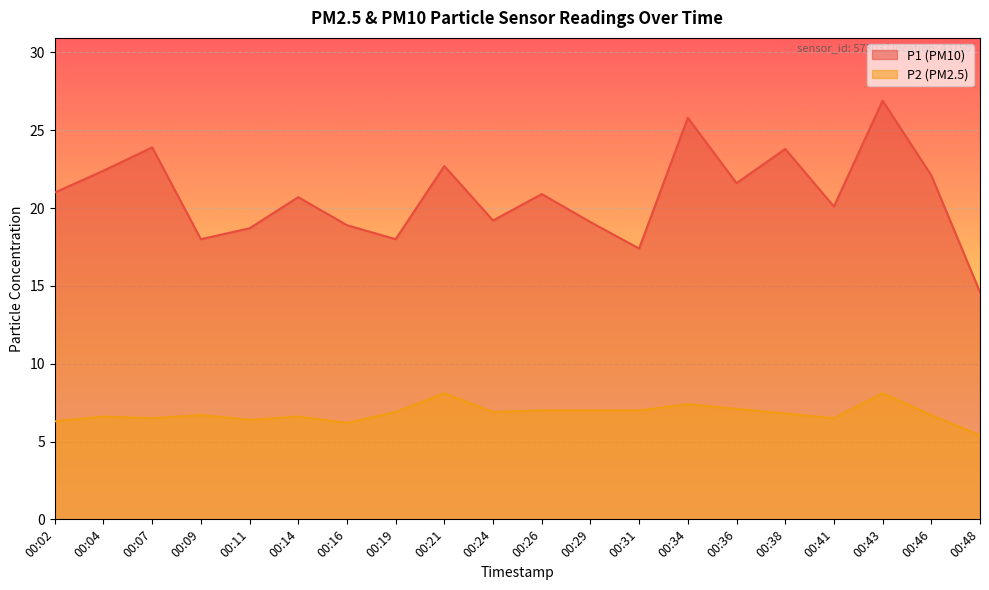

What is the sum of all P2 values?

136.2